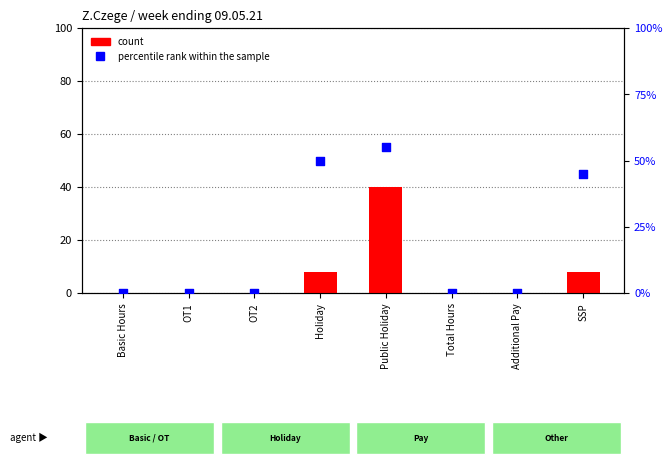

Which series has the largest Y range (max minus min)?

percentile rank within the sample